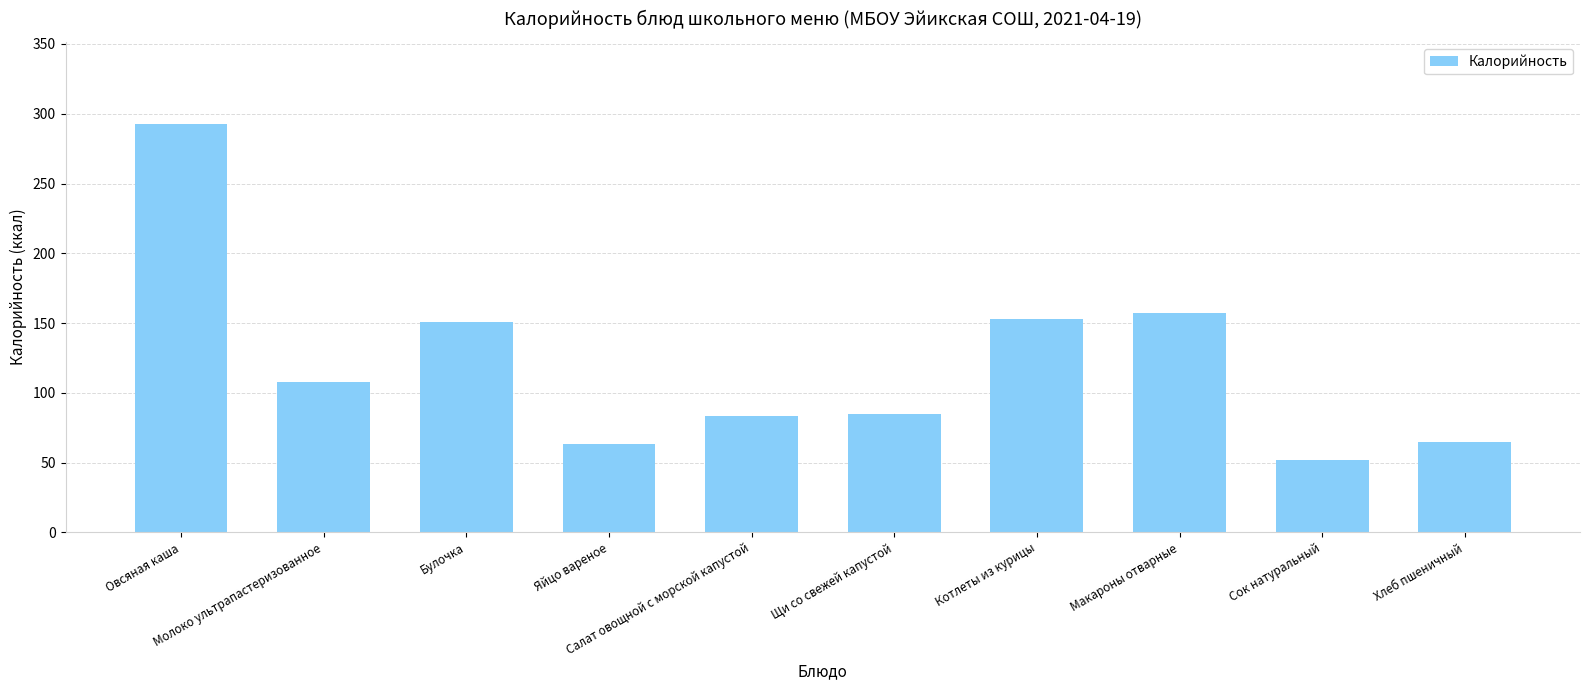

How many categories are shown in the chart?

10